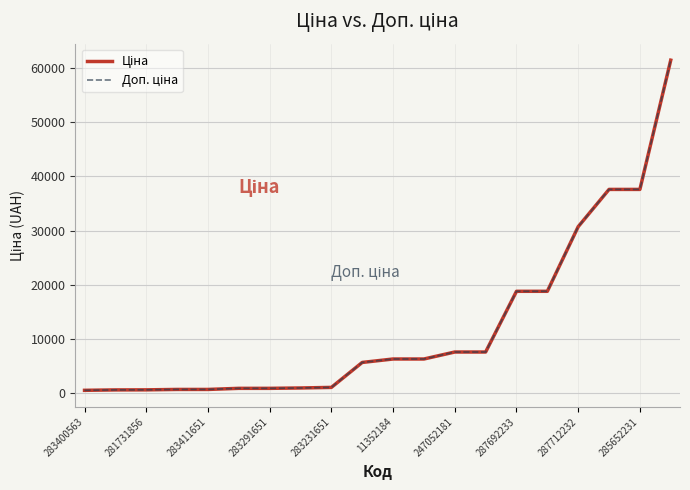

Does the chart have visible grid lines?

Yes